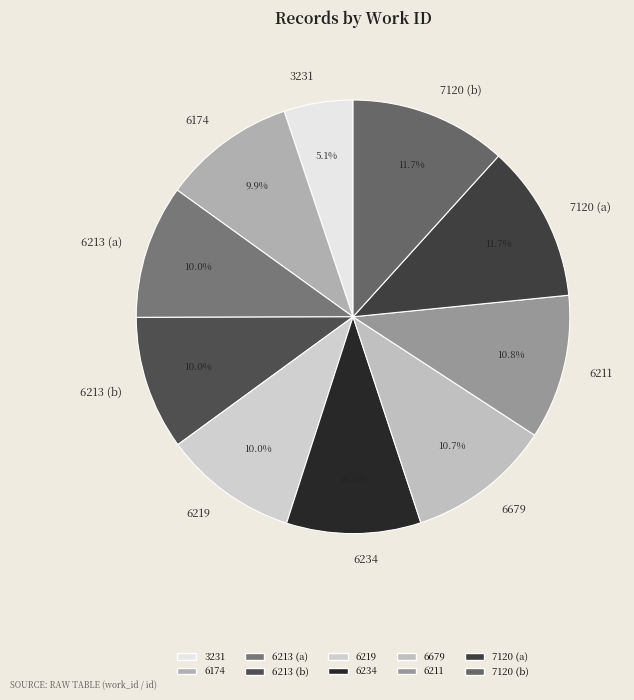

Between 7120 (b) and 6679, which is larger?

7120 (b)